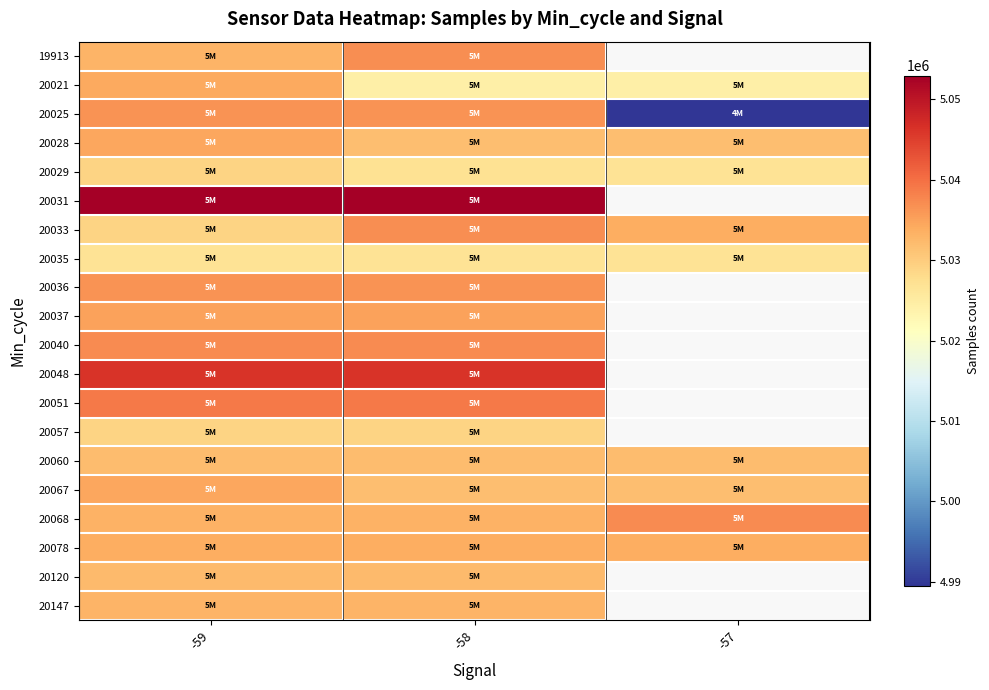

Rank the categories by 20120 value from lowest to highest.

-59, -58, -57